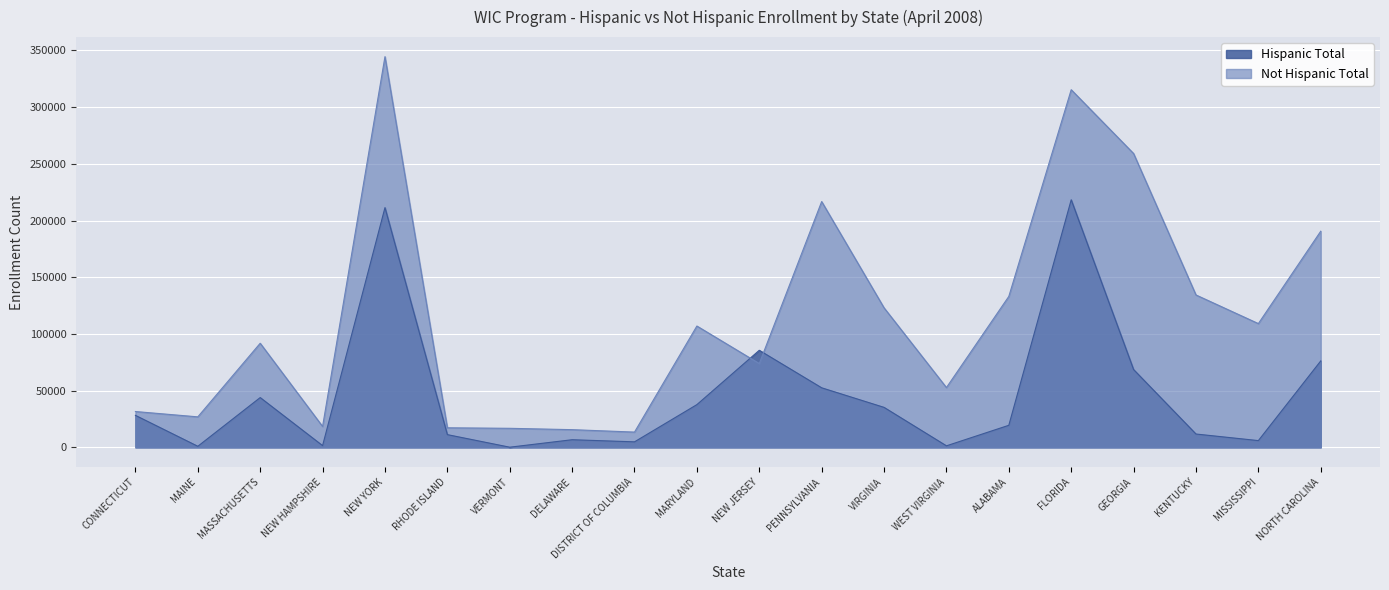

In Not Hispanic Total, how many points are higher than both neighbors (excluding endpoints)?

5